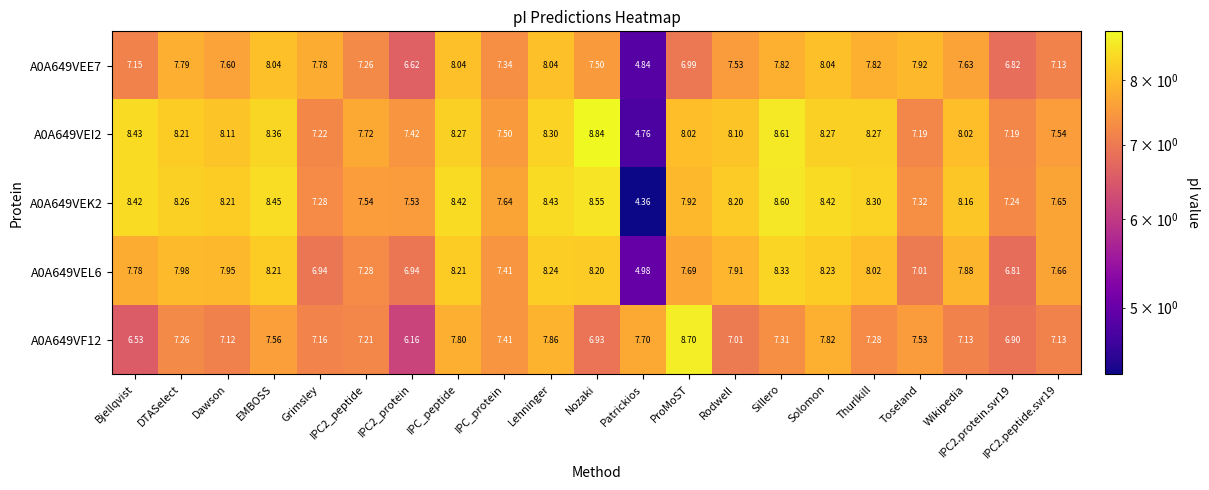

Which category has the highest value in the A0A649VEK2 series?

Sillero